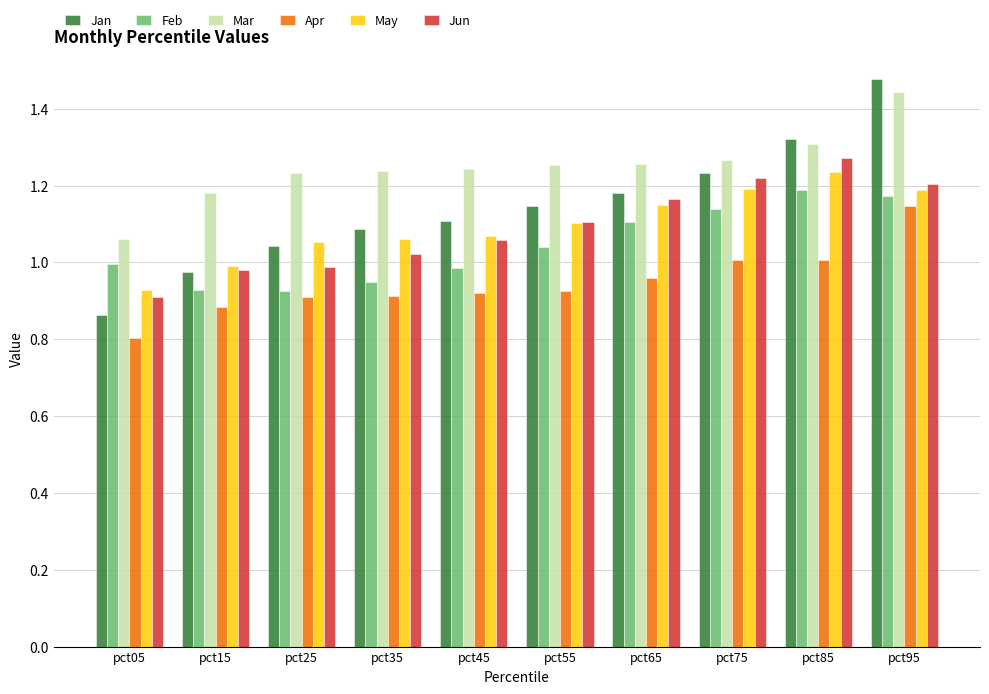

The Jan series shows 1.1 at pct35. True or false?

True